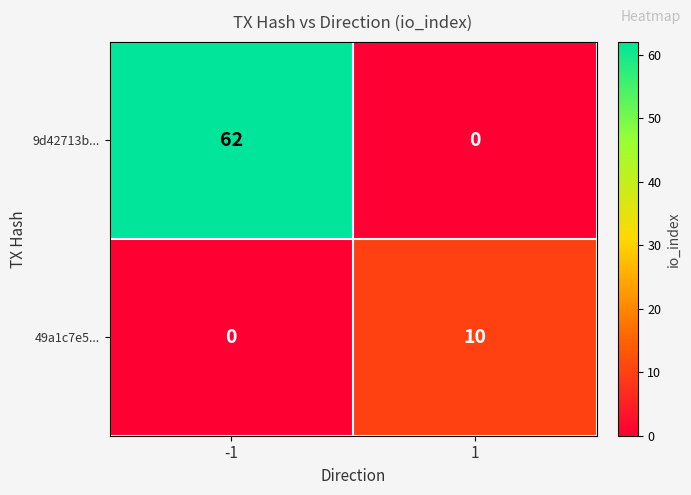

Count the number of categories in the chart.

2